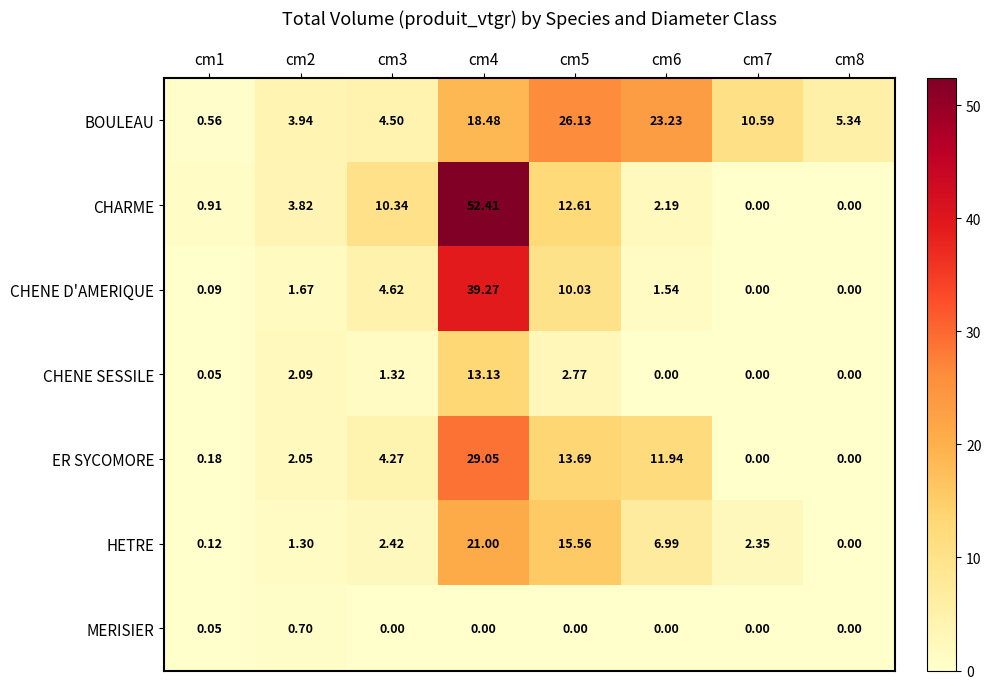

Which series has the largest total across all categories?

BOULEAU